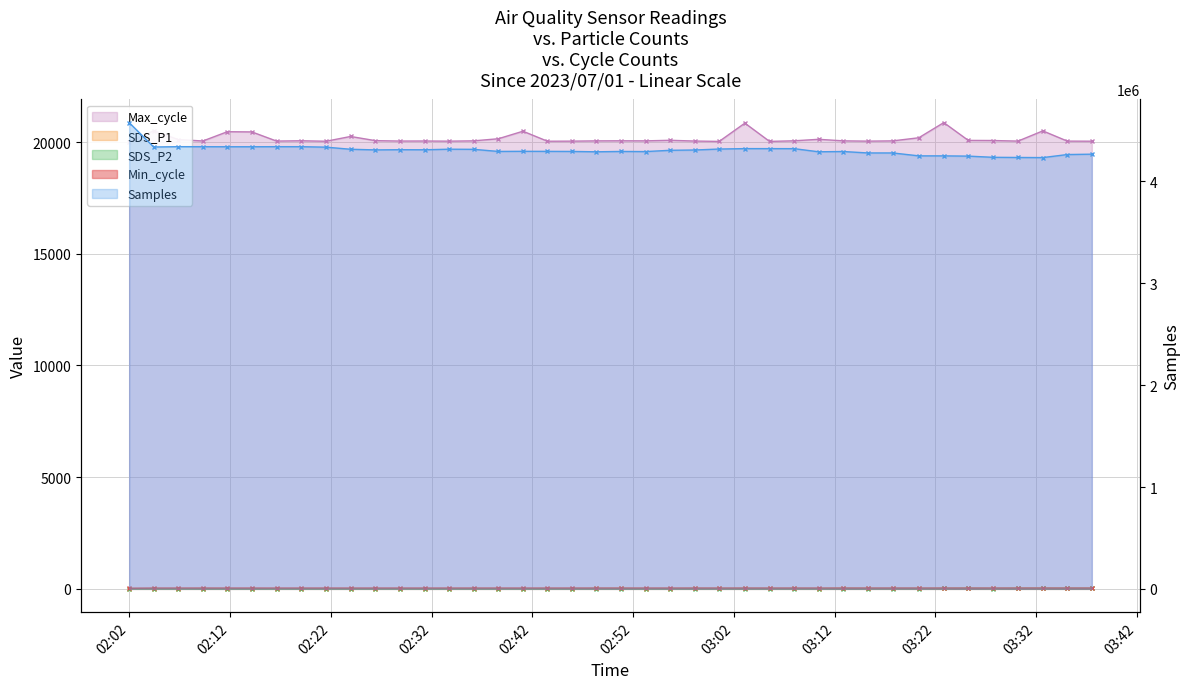

How many lines are shown in the chart?

5